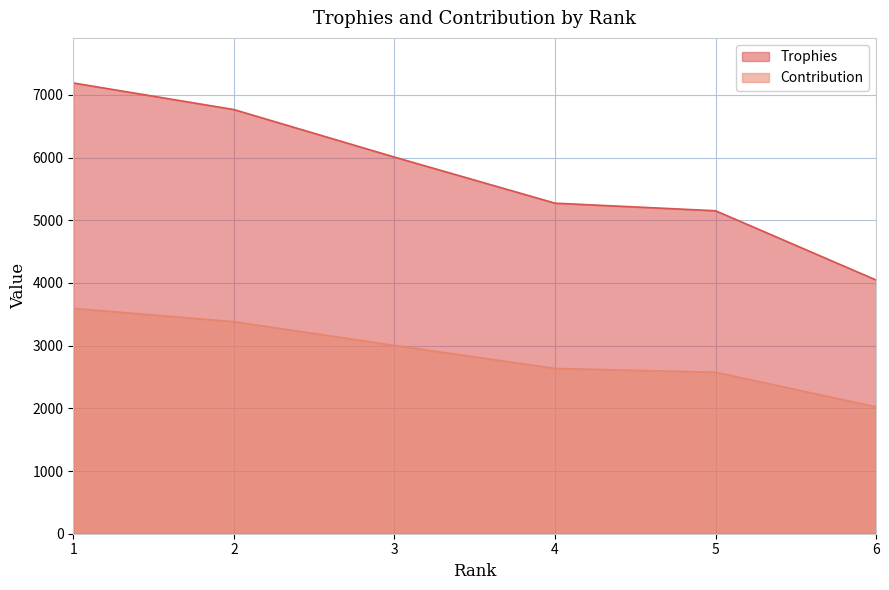

How many categories are shown in the chart?

6